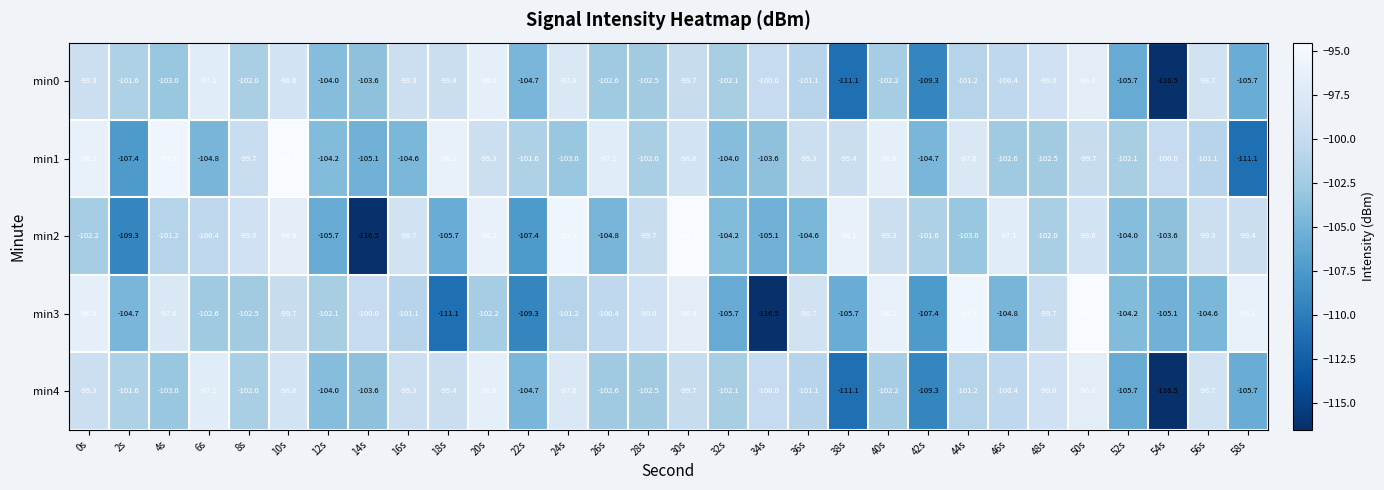

Between 24s and 32s, which series saw the biggest shift?

min2